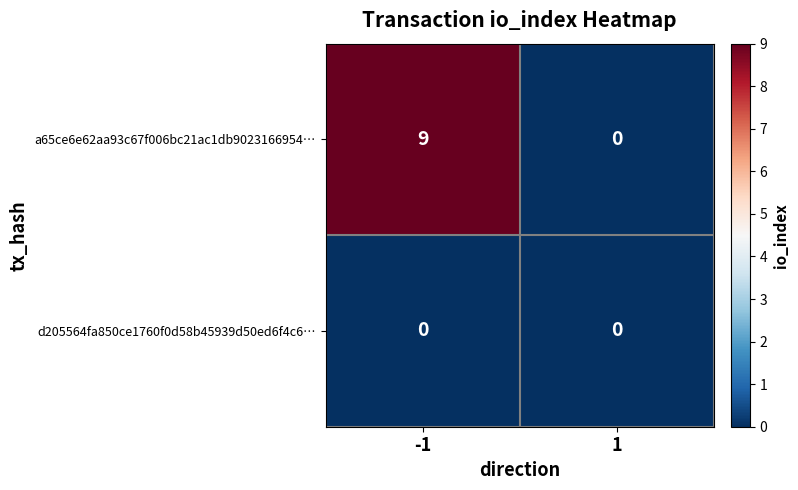

What is the maximum value shown in the chart?

9